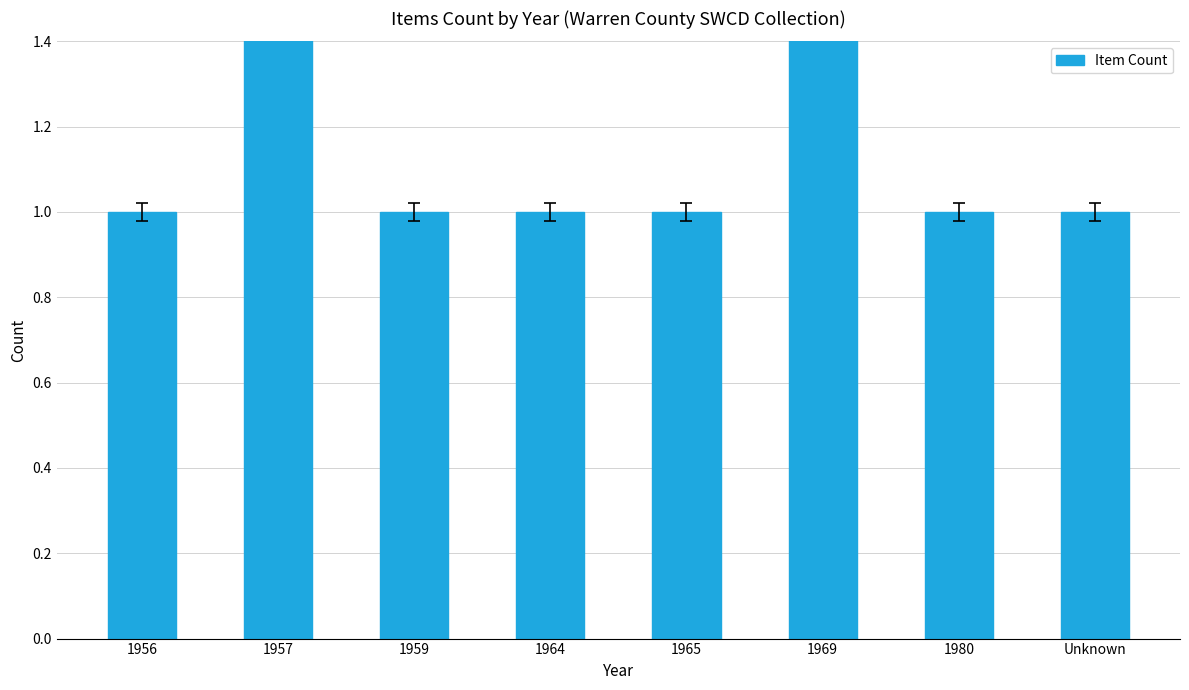

At which category does the chart reach its peak across all series?

1957